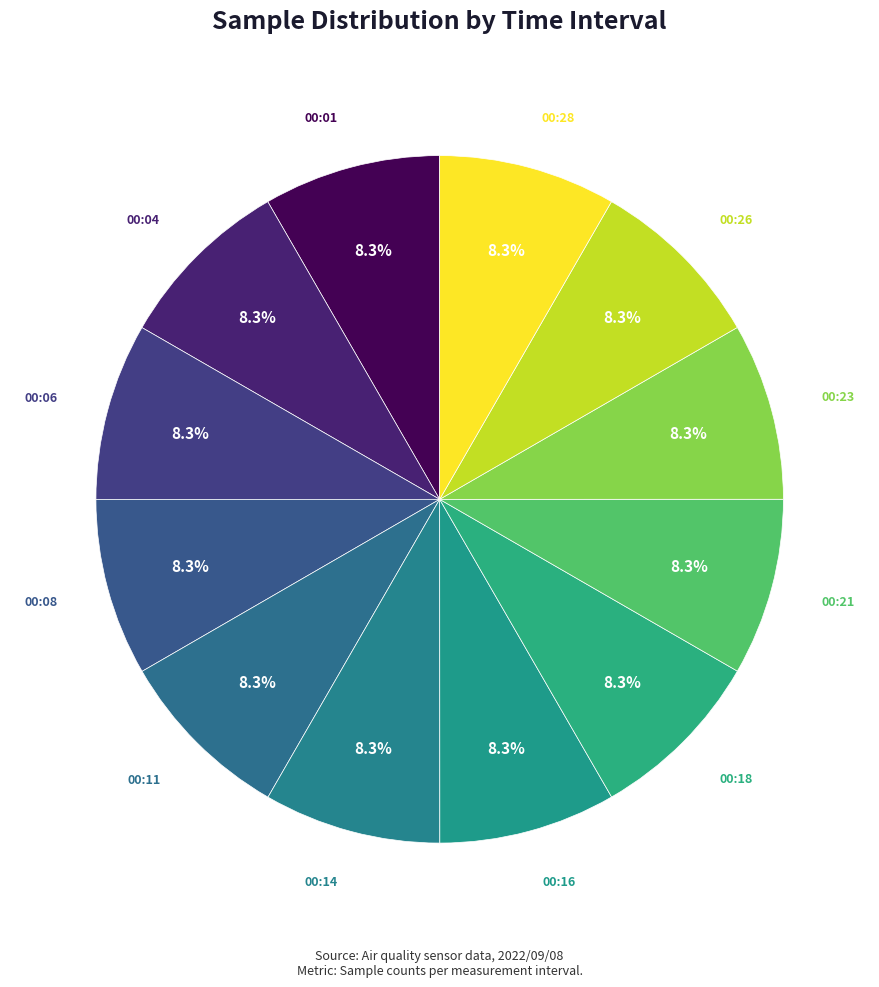

How many segments does this pie chart have?

12